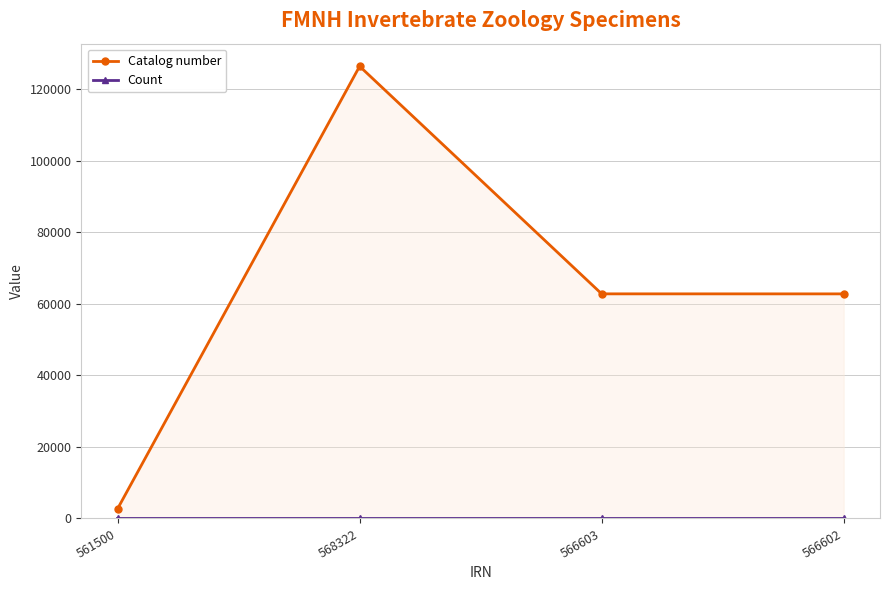

What is the sum of the Count values at 561500 and 566602?

4